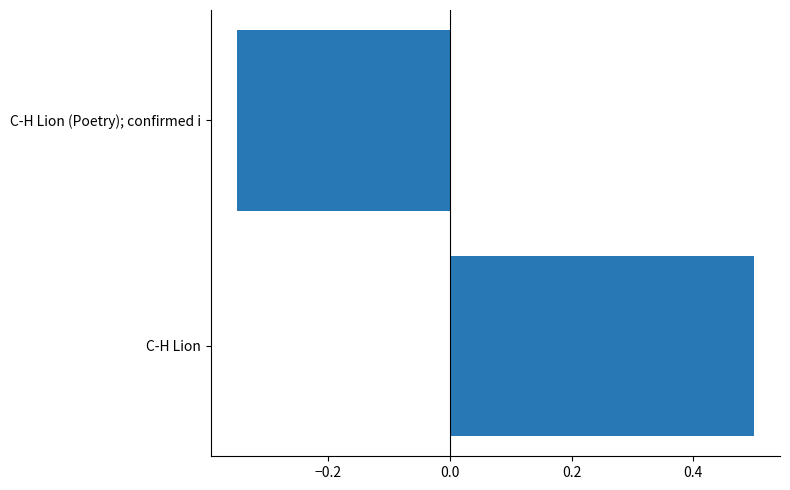

Rank the categories by value from highest to lowest.

C-H Lion, C-H Lion (Poetry); confirmed i